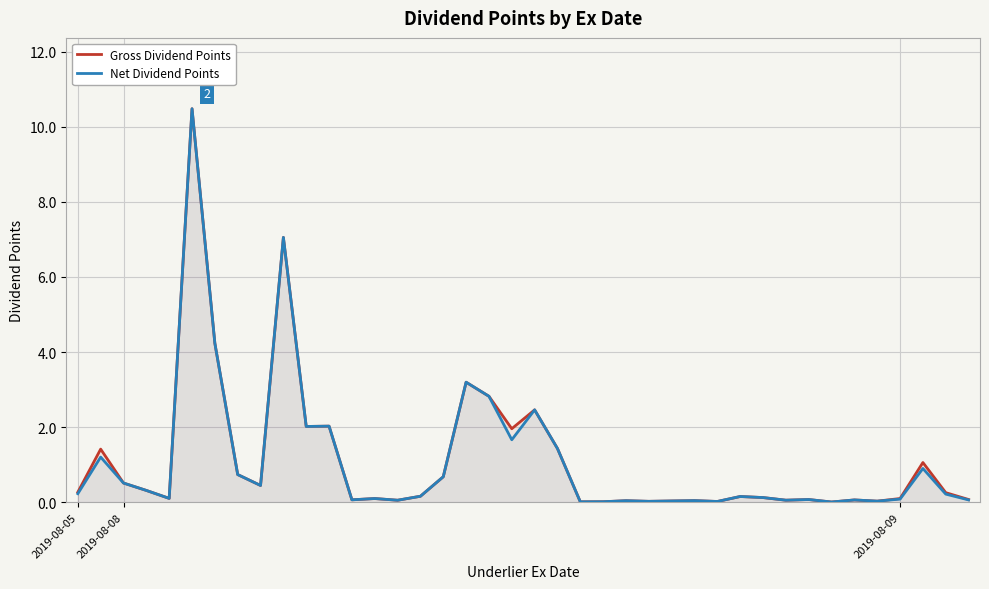

What is the difference between the maximum and minimum values in the Gross Dividend Points series?

10.5